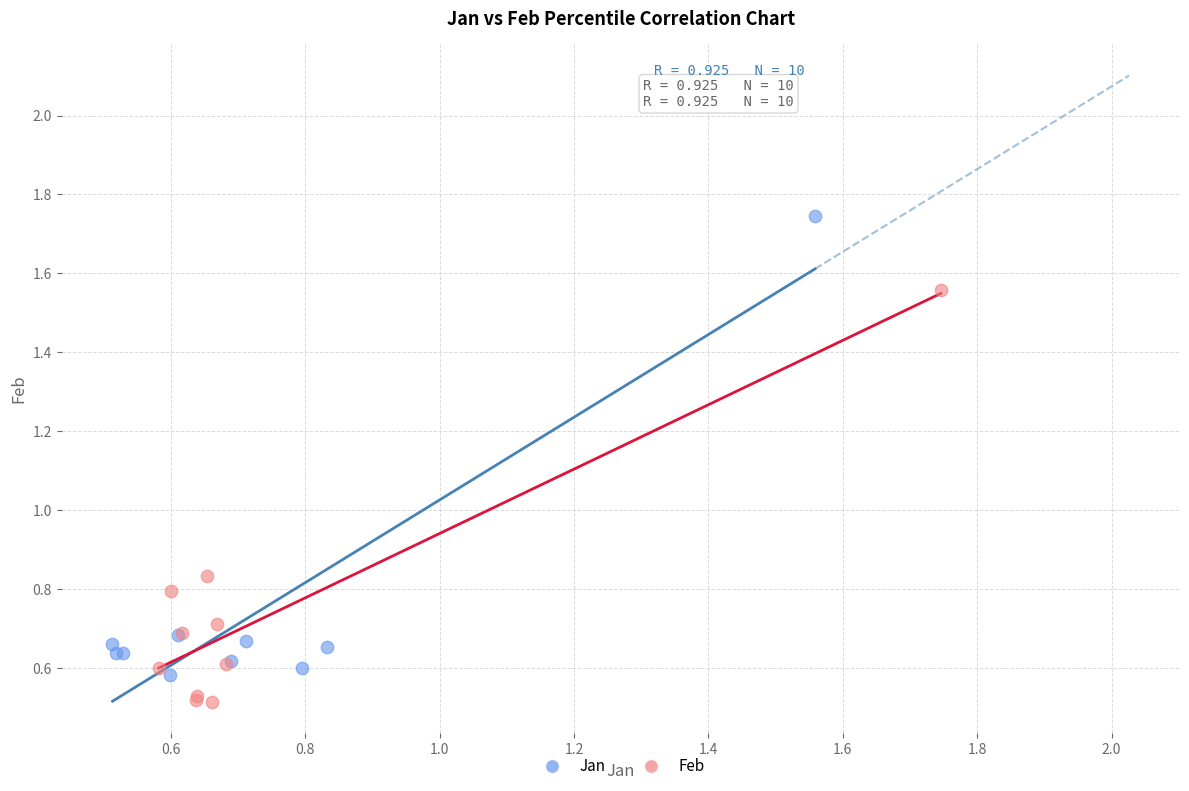

Which series reaches the maximum Y coordinate?

Jan